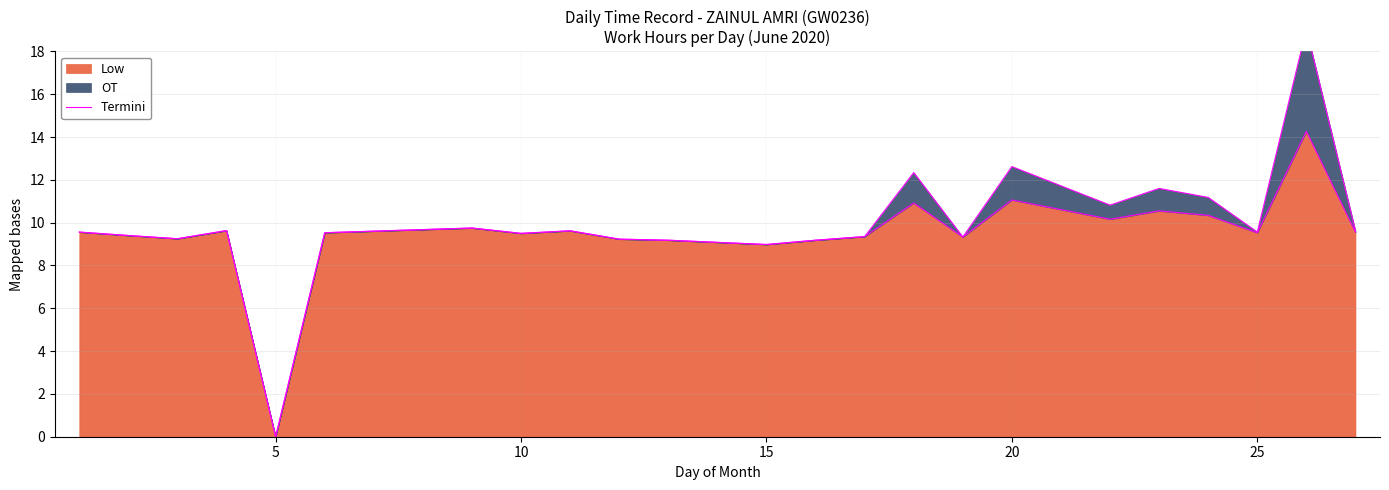

What is the value of the 14th point from the left?

9.3